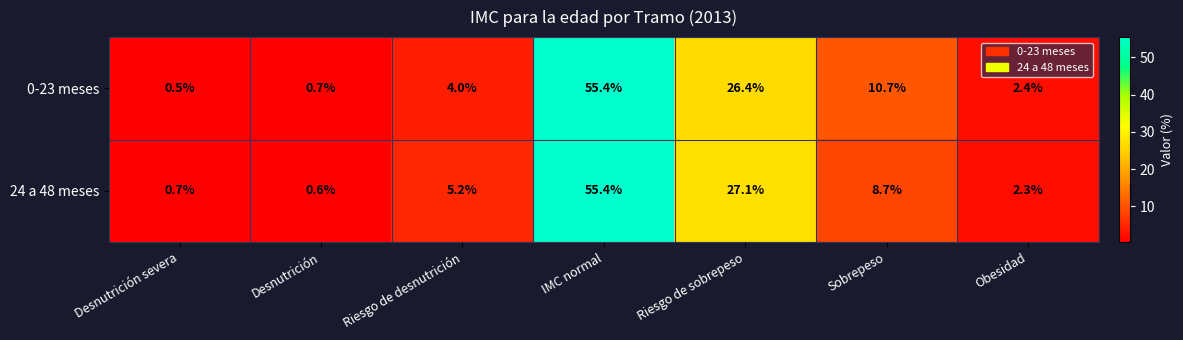

What is the difference between the second highest and minimum values in the 0-23 meses series?

25.9